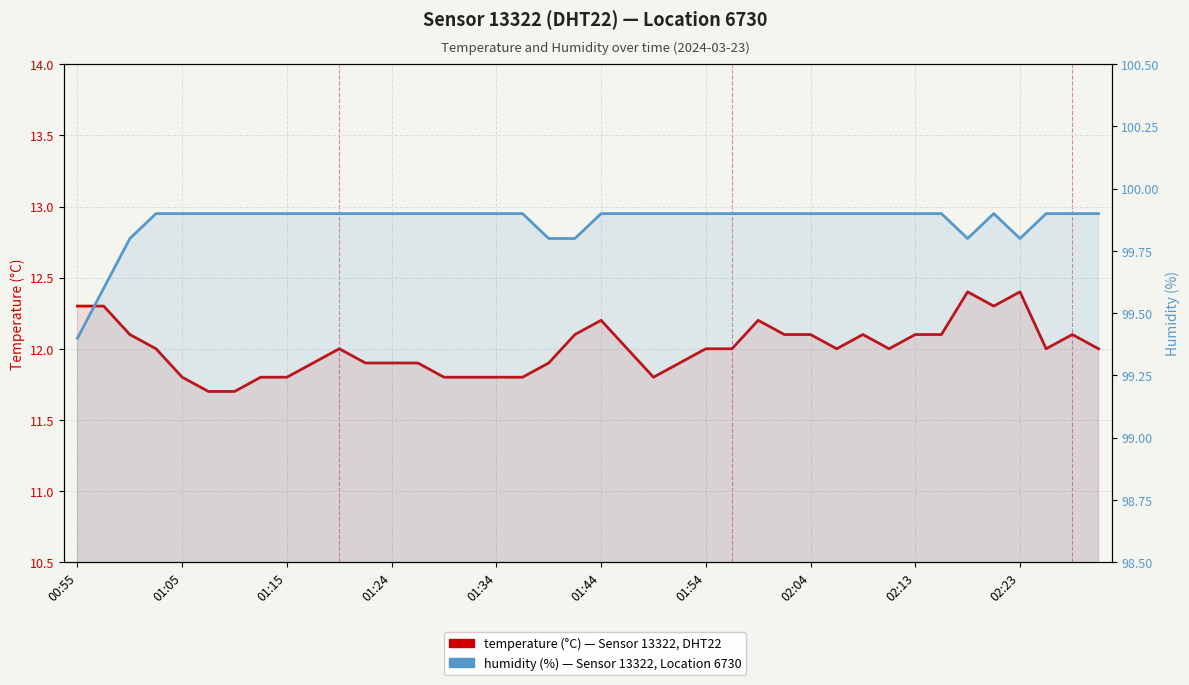

True or false: temperature and humidity cross at least once.

False